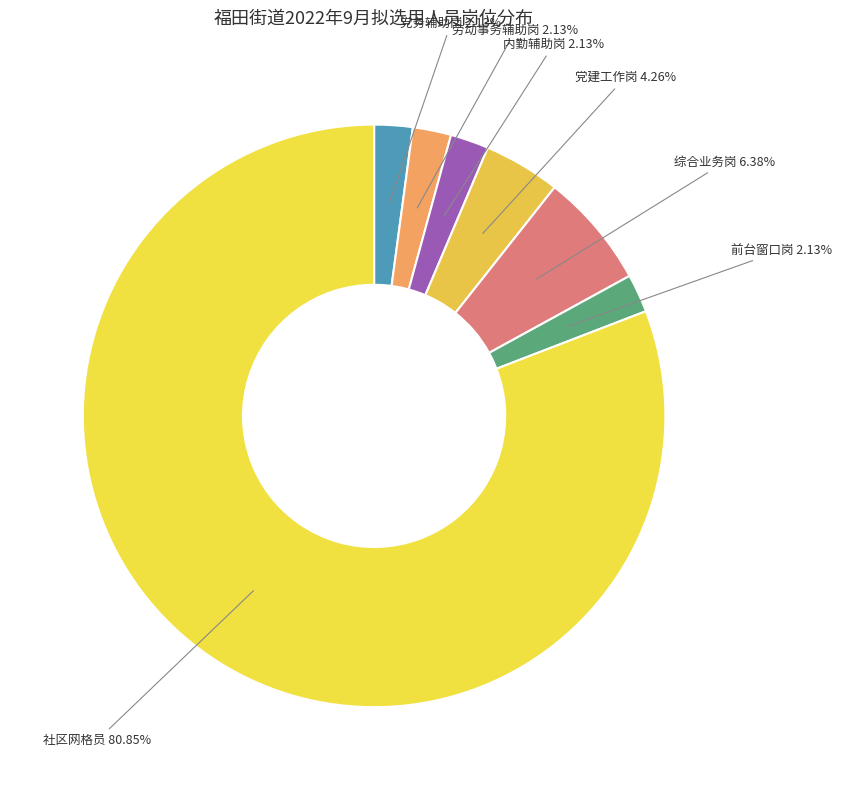

To the nearest percent, what is the combined percentage of 综合业务岗 and 前台窗口岗?

9%